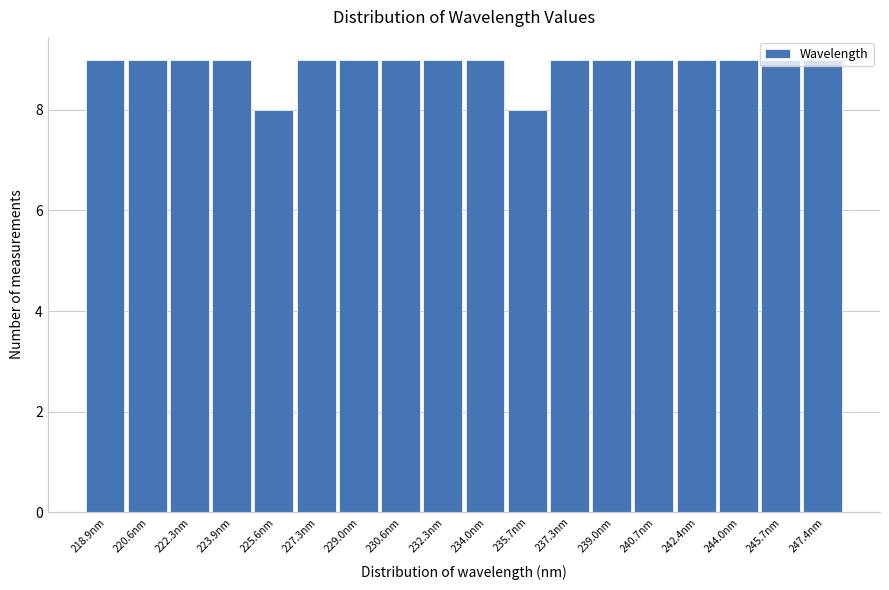

What is the height of the bar covering 238.2 to 239.8 on the x-axis? Neither the bar edges nor the heights are printed on the chart, so give them approximately, as read against the axes.

9